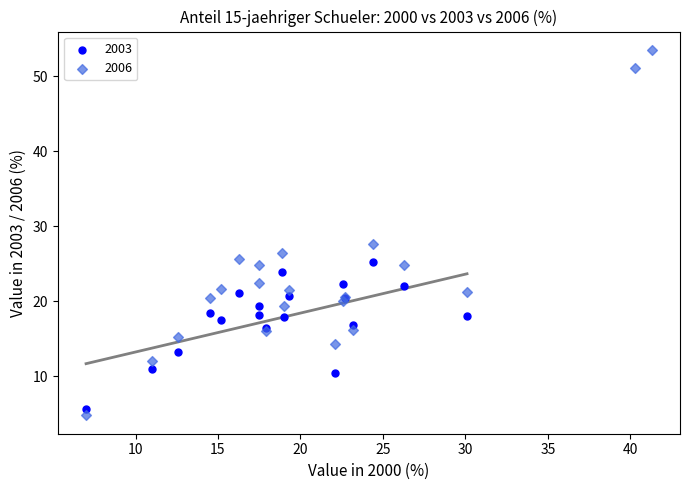

Which series reaches the maximum Y coordinate?

2006